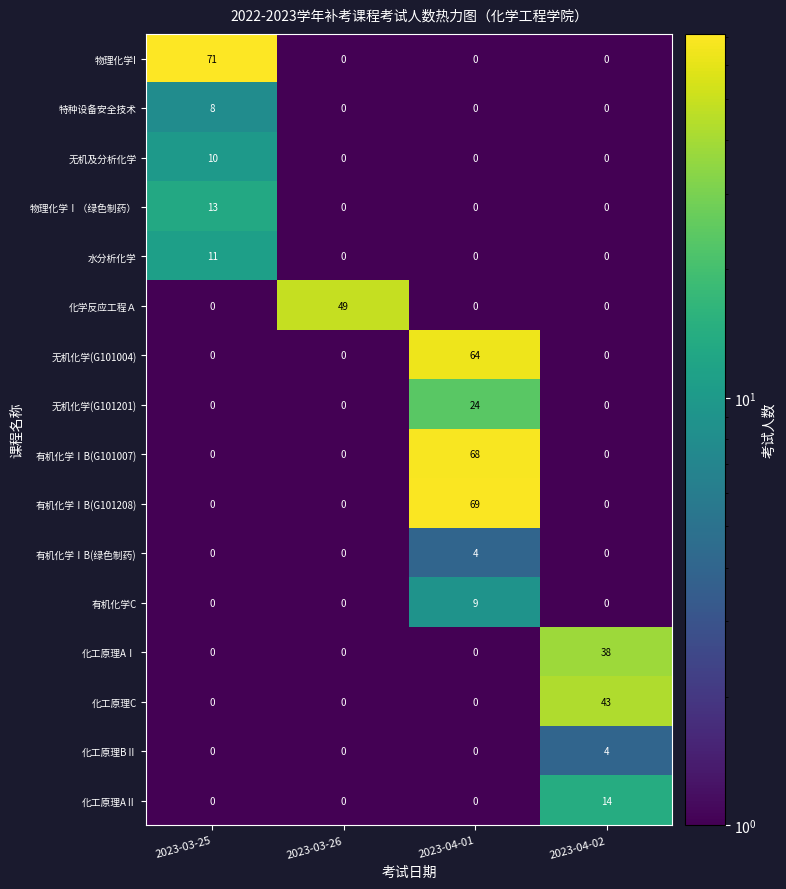

What is the difference between the maximum and minimum values in the 物理化学I series?

71